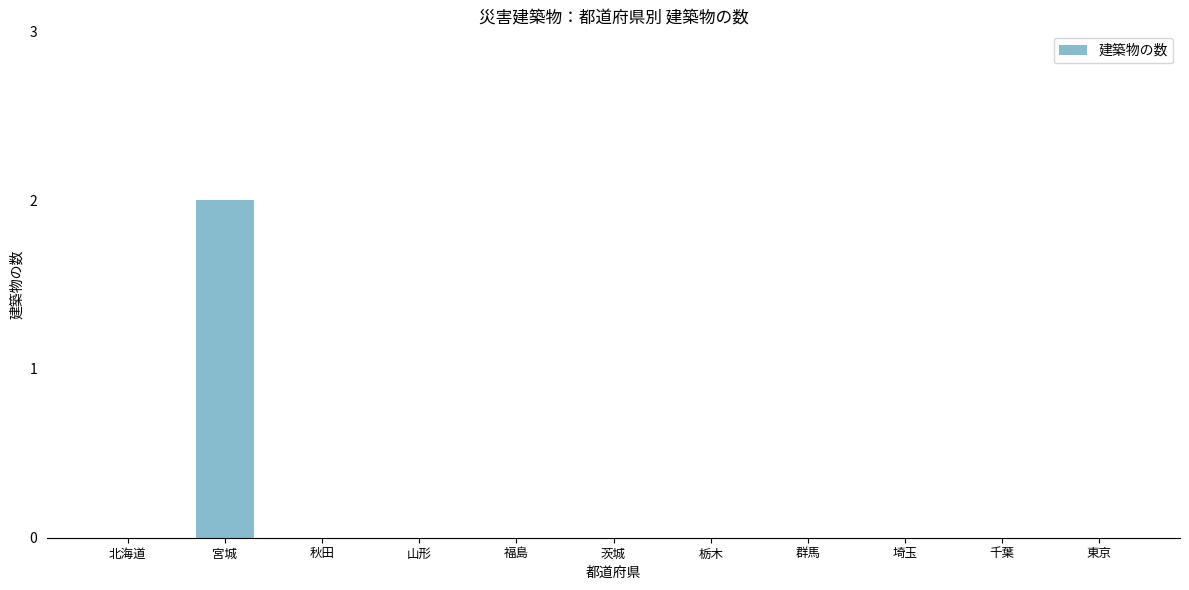

The chart shows a value of -1 at 茨城. True or false?

False